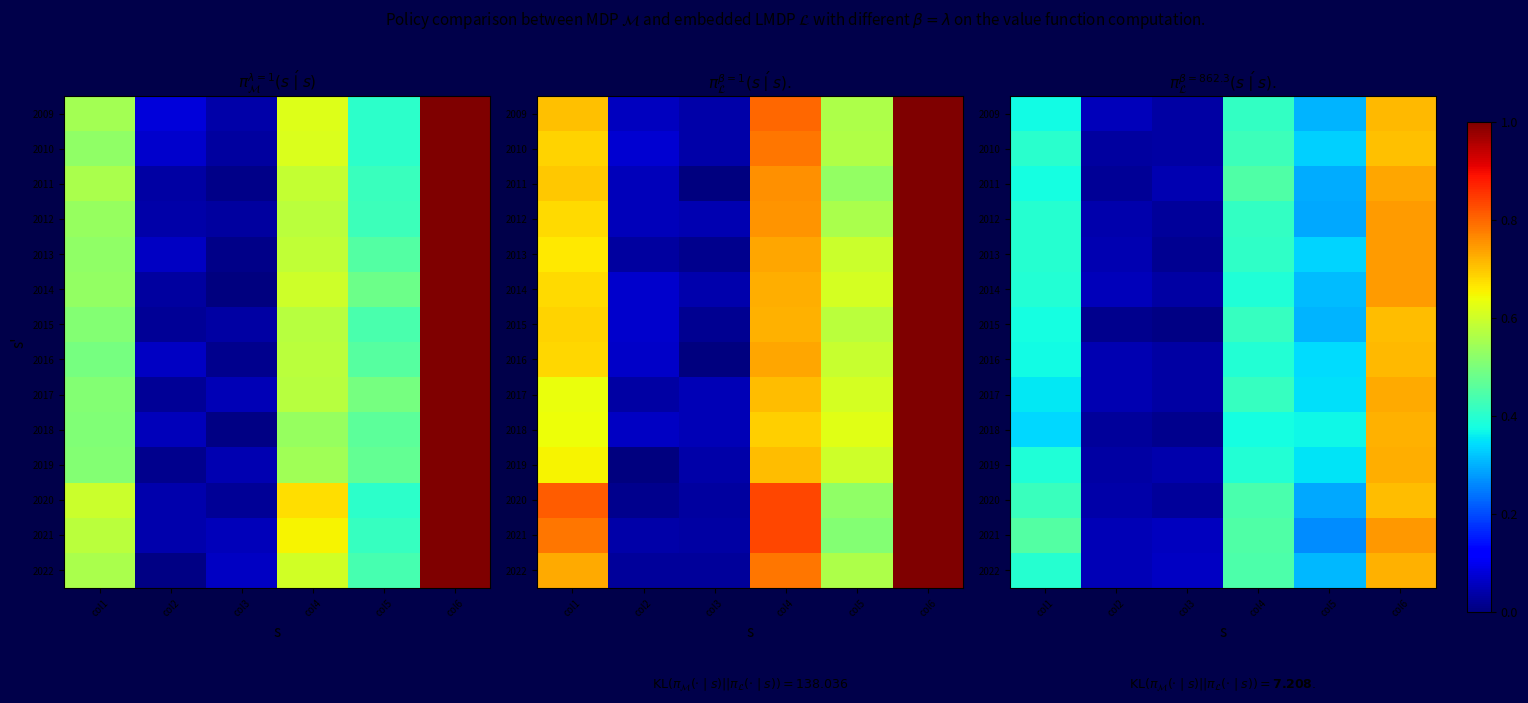

Which series has the widest spread of values?

2013